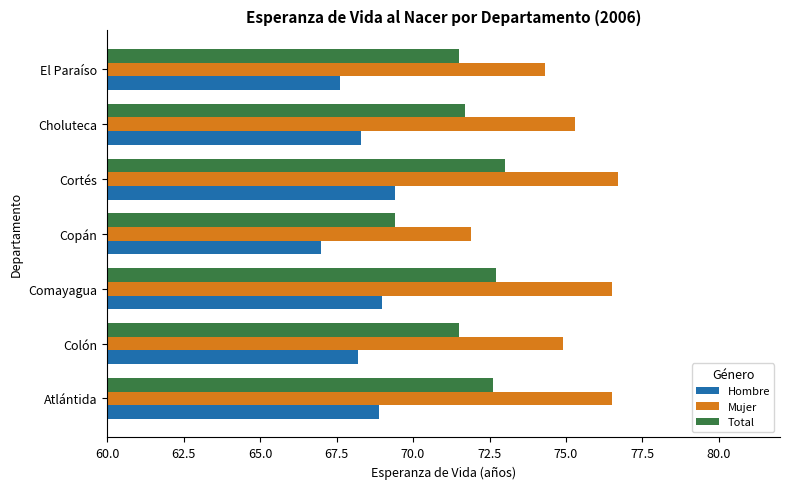

What is the minimum value shown in the chart?

67.0